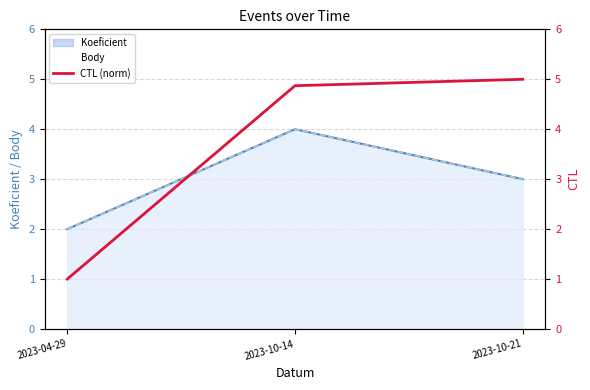

What is the smallest value displayed?

1.0